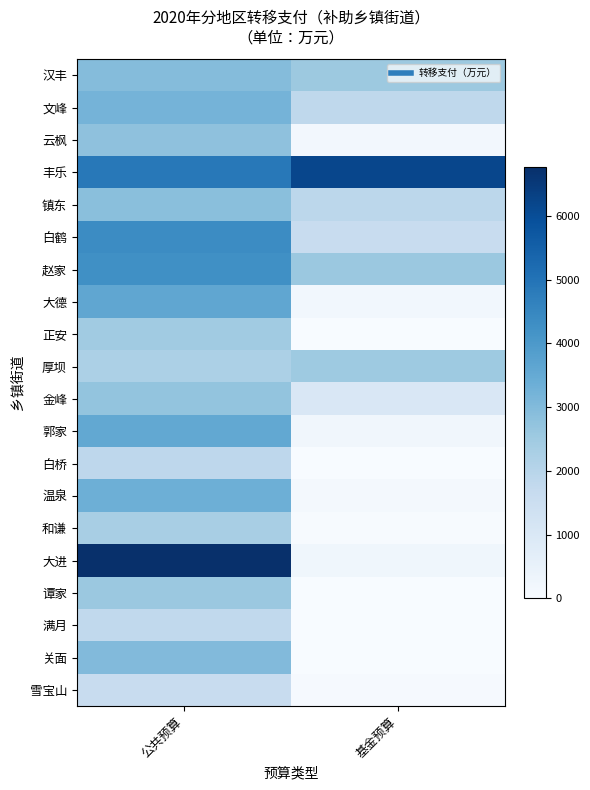

Reading left to right, what are all the values shown in this chart?

汉丰: 公共预算=2947	基金预算=2548
文峰: 公共预算=3212	基金预算=1841
云枫: 公共预算=2779	基金预算=183
丰乐: 公共预算=4875	基金预算=6176
镇东: 公共预算=2874	基金预算=1889
白鹤: 公共预算=4378	基金预算=1605
赵家: 公共预算=4273	基金预算=2585
大德: 公共预算=3602	基金预算=208
正安: 公共预算=2481	基金预算=0
厚坝: 公共预算=2234	基金预算=2514
金峰: 公共预算=2709	基金预算=1023
郭家: 公共预算=3564	基金预算=213
白桥: 公共预算=1859	基金预算=10
温泉: 公共预算=3334	基金预算=117
和谦: 公共预算=2301	基金预算=45
大进: 公共预算=6764	基金预算=245
谭家: 公共预算=2566	基金预算=4
满月: 公共预算=1791	基金预算=25
关面: 公共预算=2992	基金预算=22
雪宝山: 公共预算=1596	基金预算=73